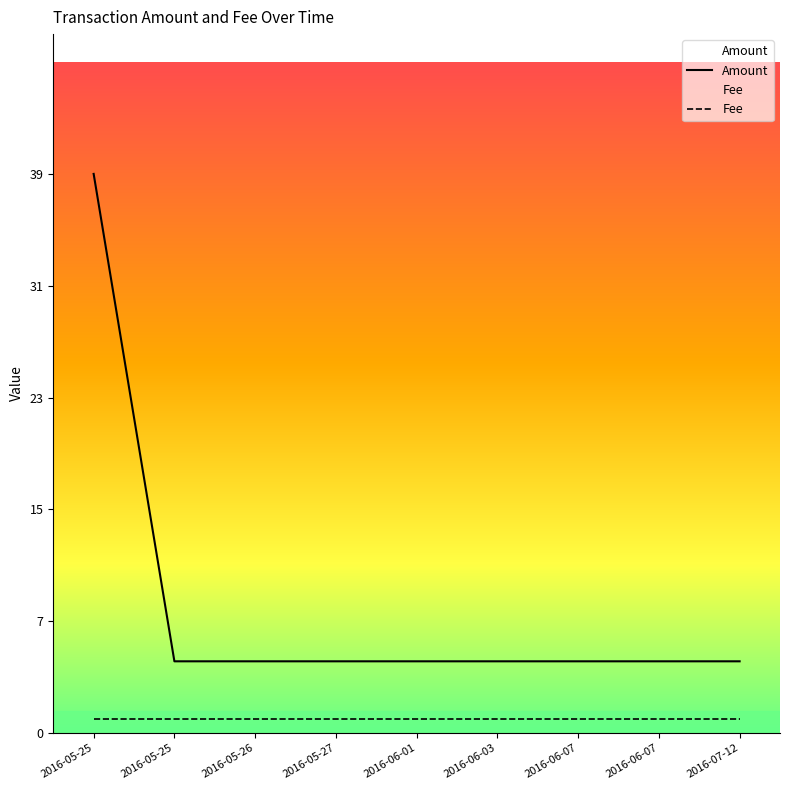

At 2016-05-27, list the series in order from largest to smallest.

Amount, Fee